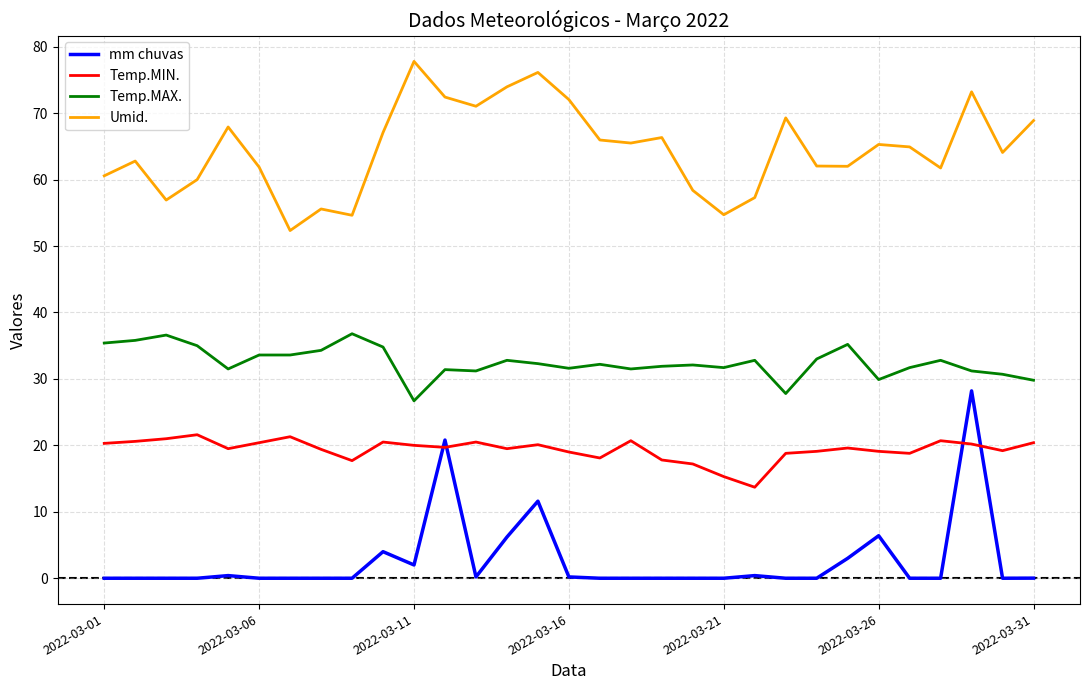

True or false: mm chuvas and Umid. cross at least once.

False